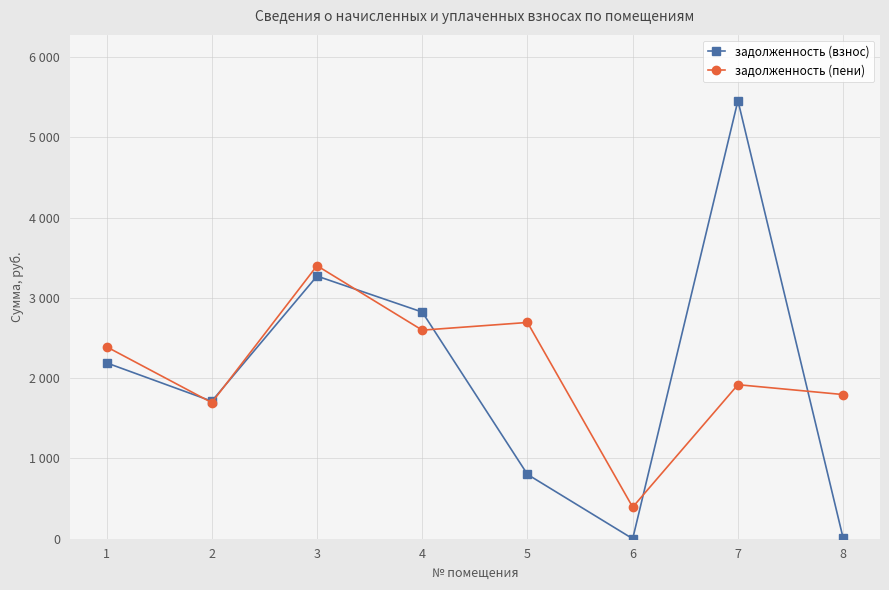

How many interior local peaks does the задолженность (пени) series have?

3